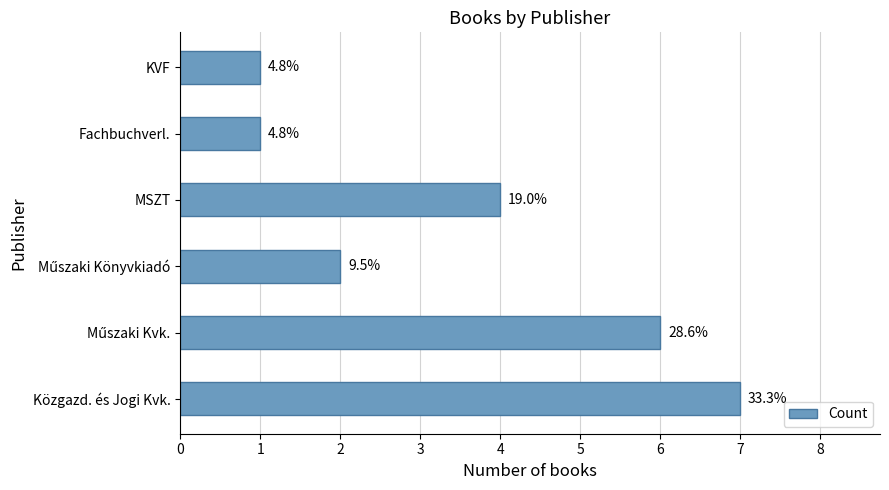

Are the bars grouped side by side (vs. stacked)?

No